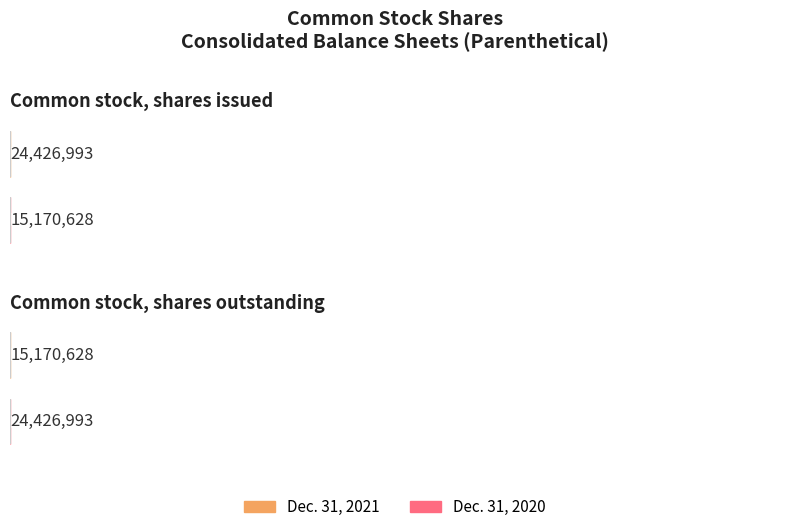

What is the label of the 1st bar from the left?

Common stock, shares issued